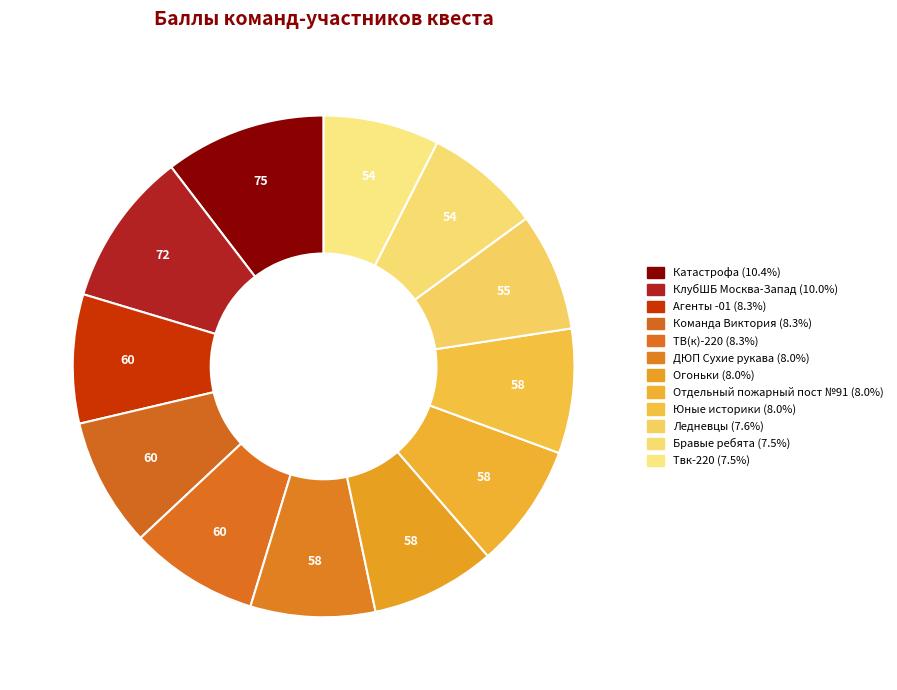

Does any single category account for the majority?

No